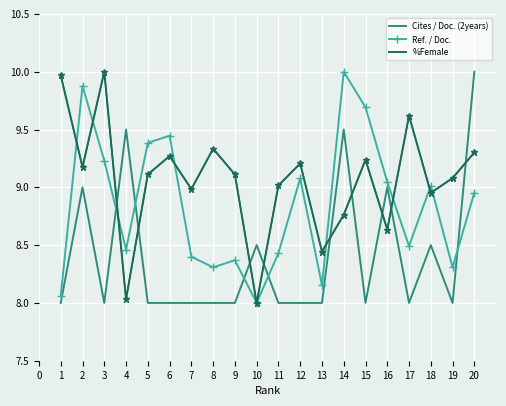

What is the spread (max minus min) of values at 11?

1.0